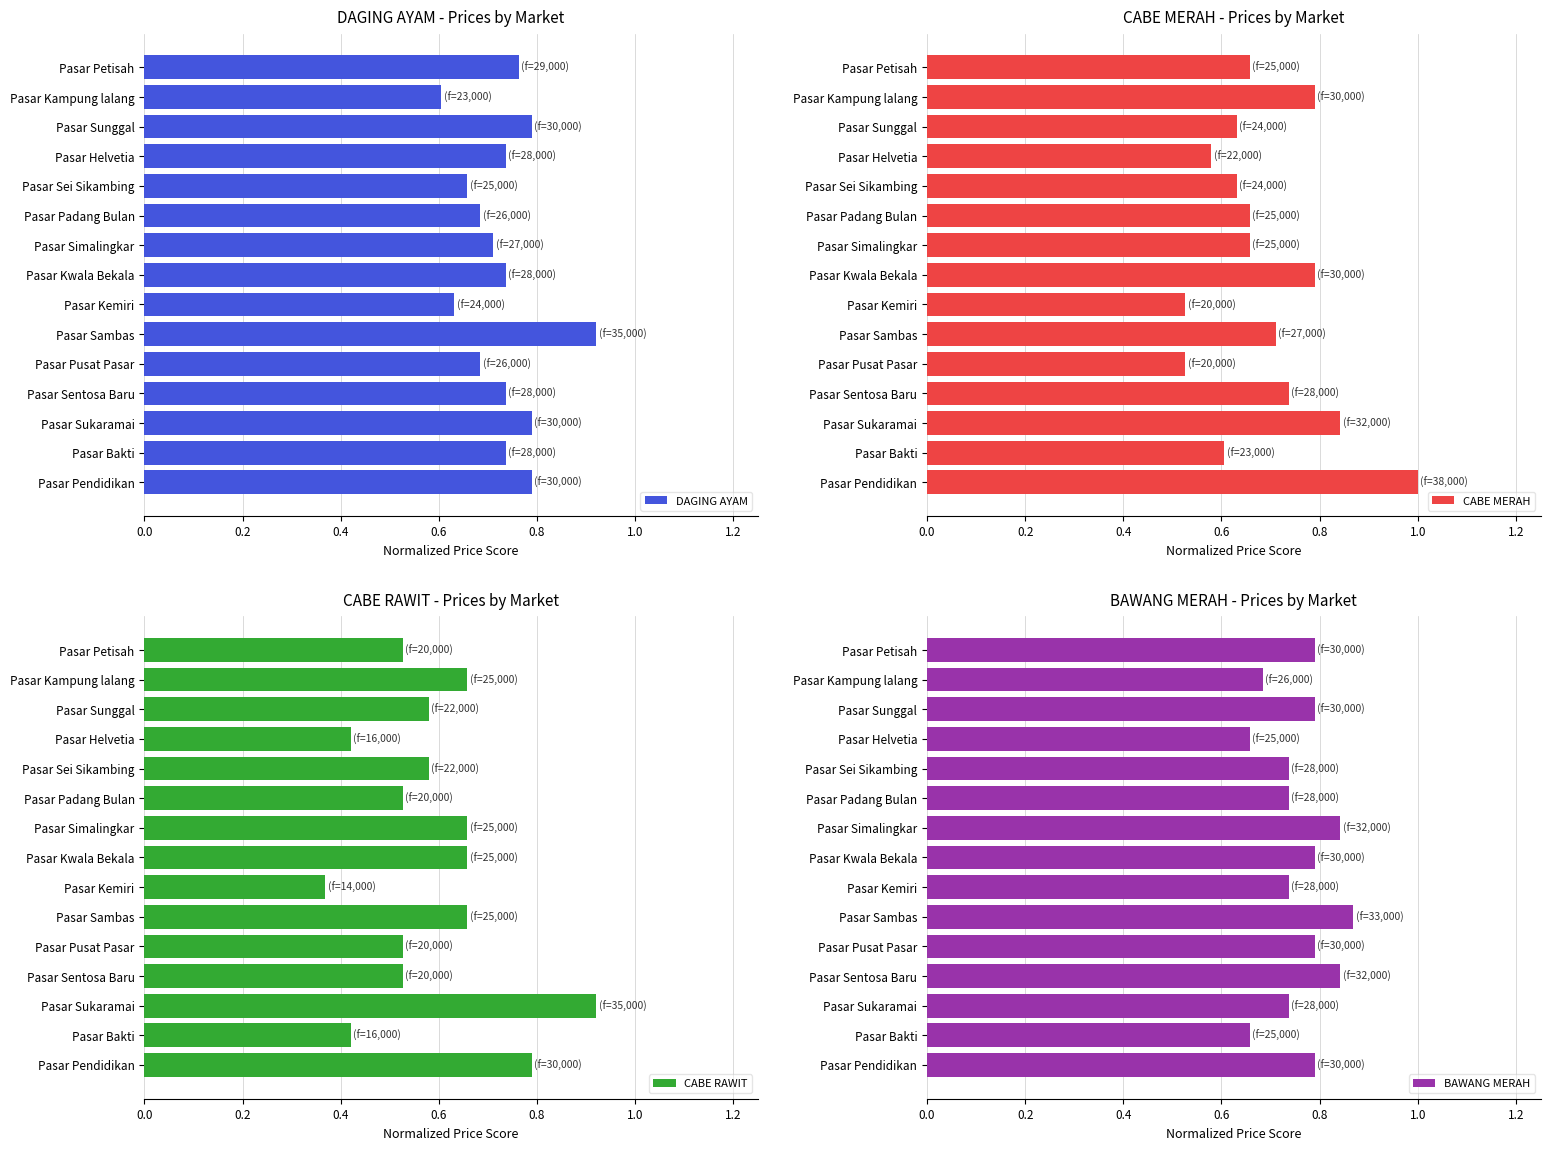

Count the CABE RAWIT values in the range 0 to 1.

15